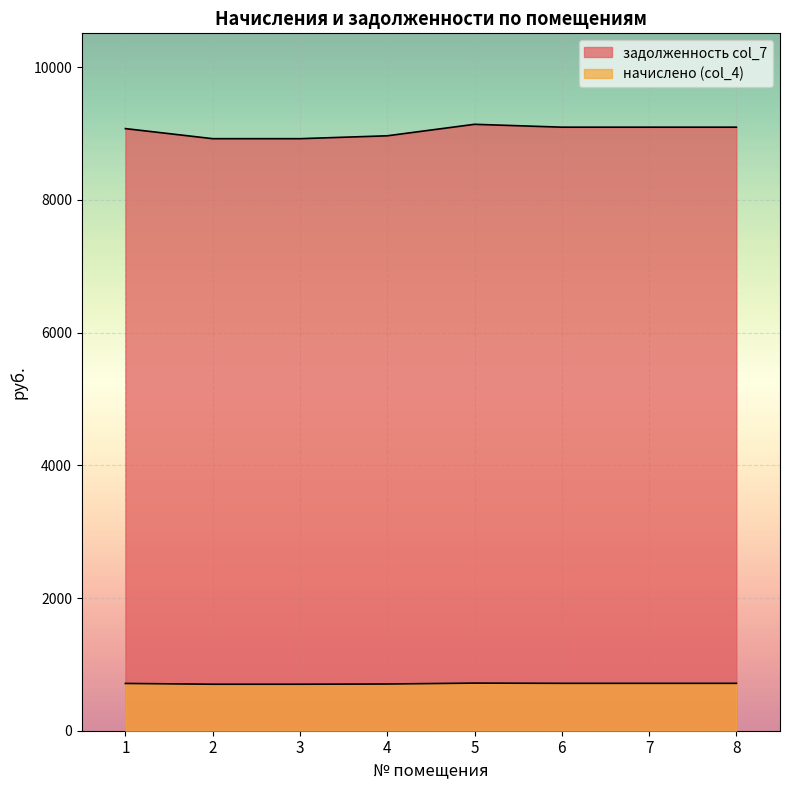

What is the difference between the second highest and second lowest values in the начислено (col_4) series?

13.6